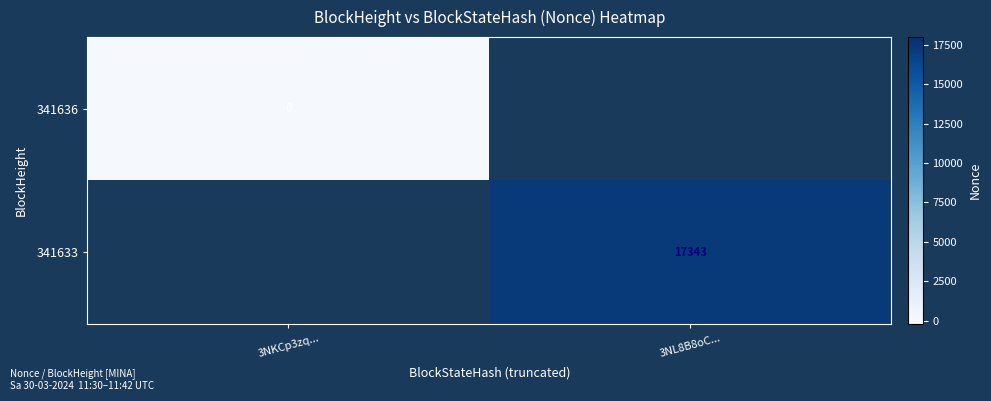

At how many categories does at least one series exceed 10190?

1